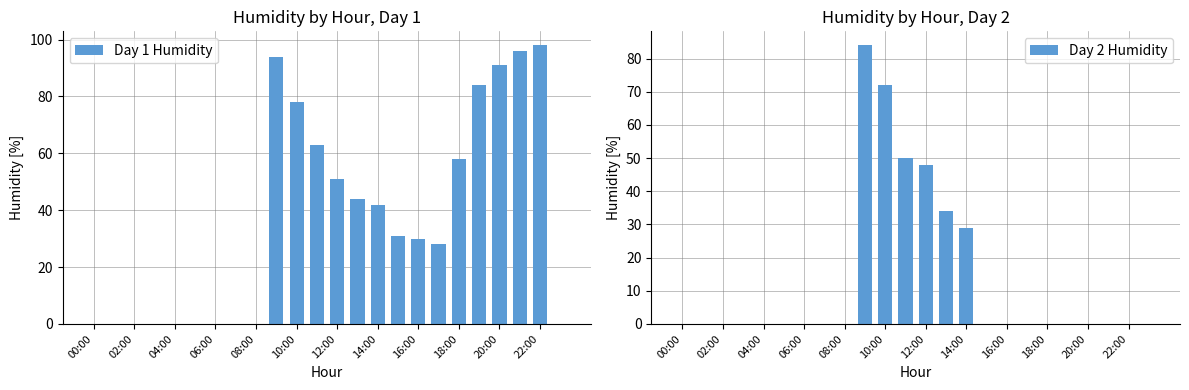

Reading left to right, what are all the values shown in this chart?

Day 1 Humidity: 0	0	0	0	0	0	0	0	0	94	78	63	51	44	42	31	30	28	58	84	91	96	98	0
Day 2 Humidity: 0	0	0	0	0	0	0	0	0	84	72	50	48	34	29	0	0	0	0	0	0	0	0	0